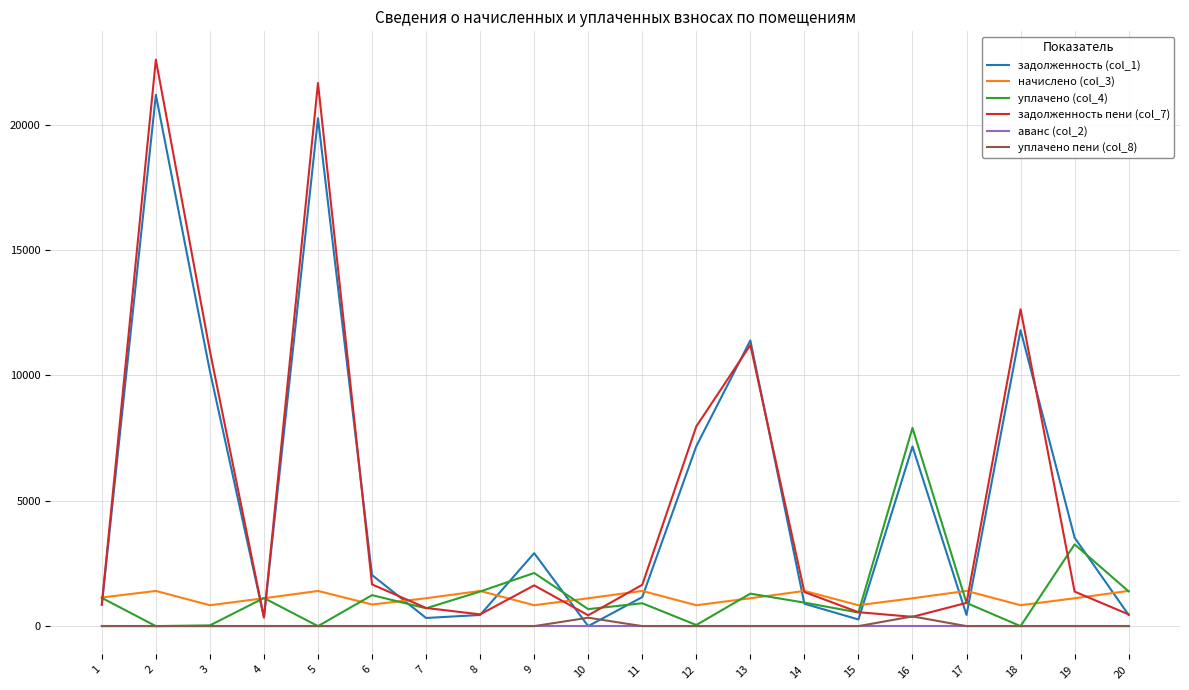

Is the value of аванс (col_2) at 17 greater than the value of задолженность пени (col_7) at 3?

No